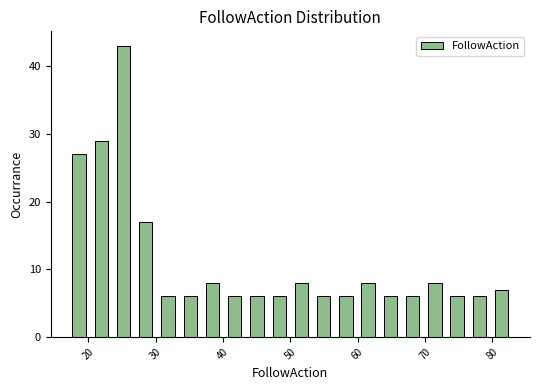

Read against the x-axis, roughly where is the centre of the tallest bar?

25